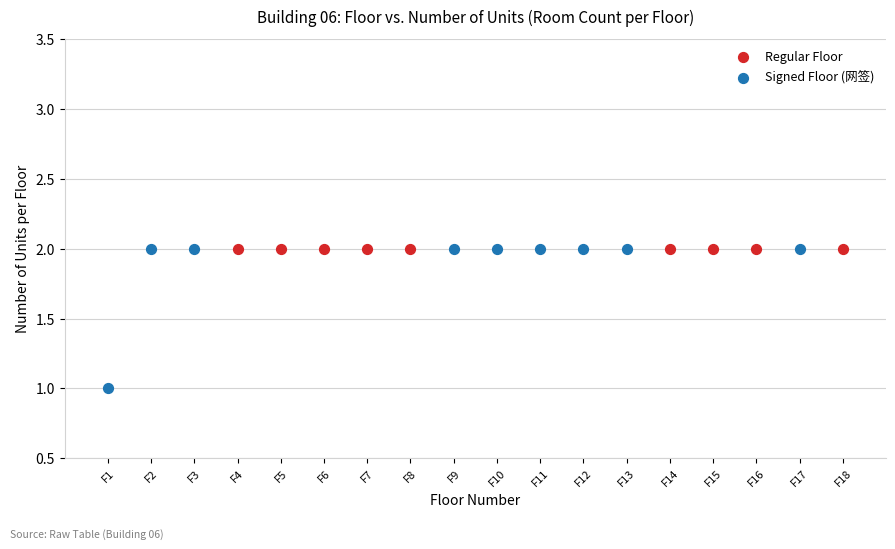

Which series contains the lowest Y value?

Signed Floor (网签)